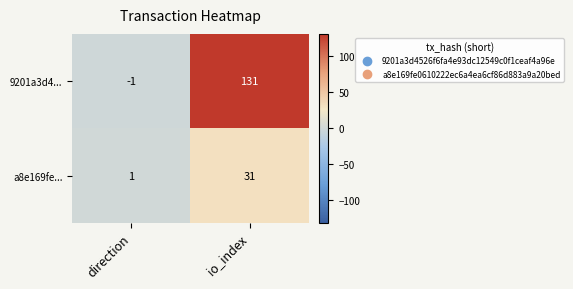

At how many categories does at least one series exceed 26?

1